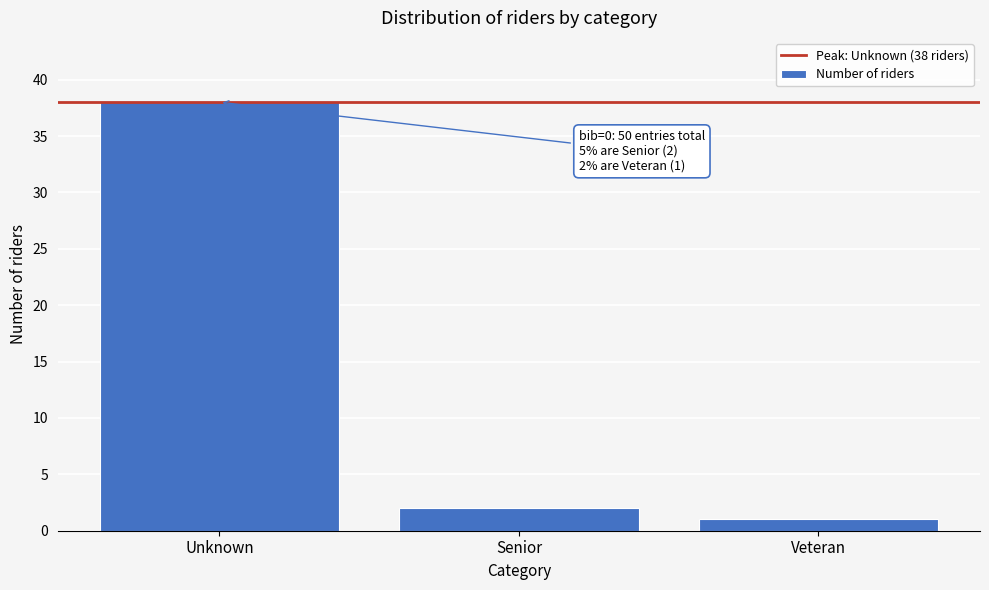

Reading right to left, list all the values displayed in this chart.

1	2	38